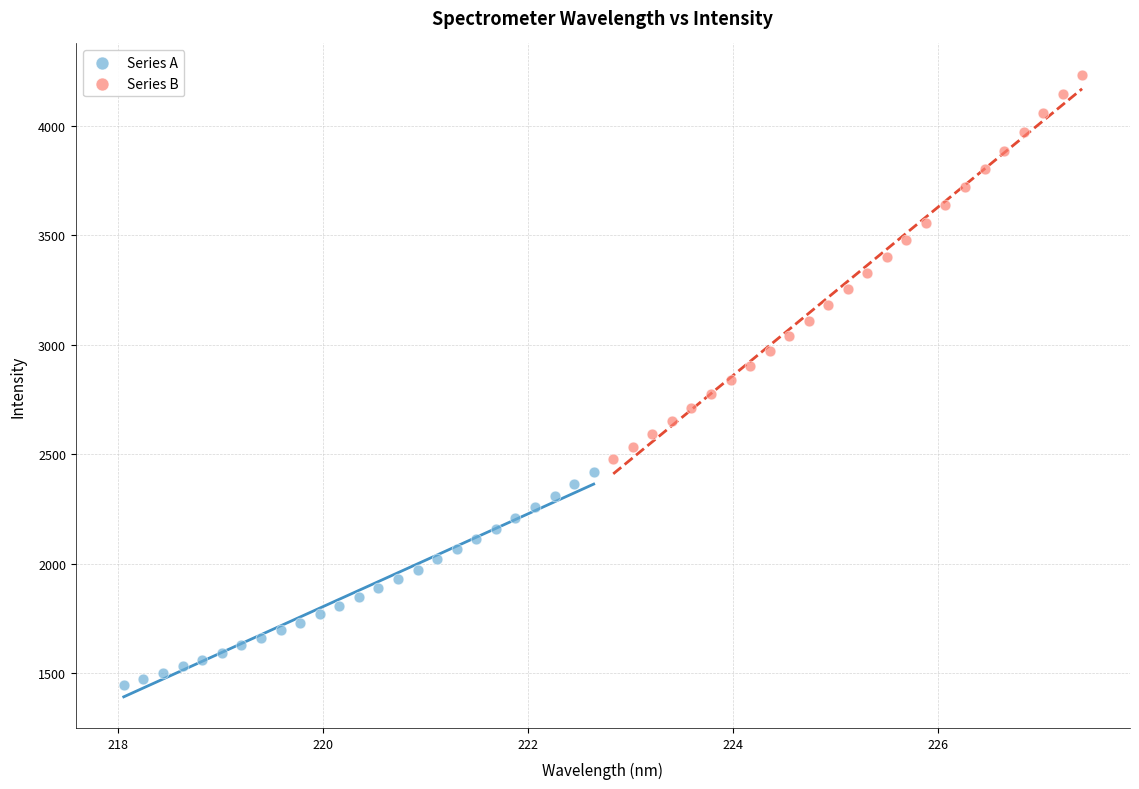

What are all the series names shown in the legend?

Series A, Series B